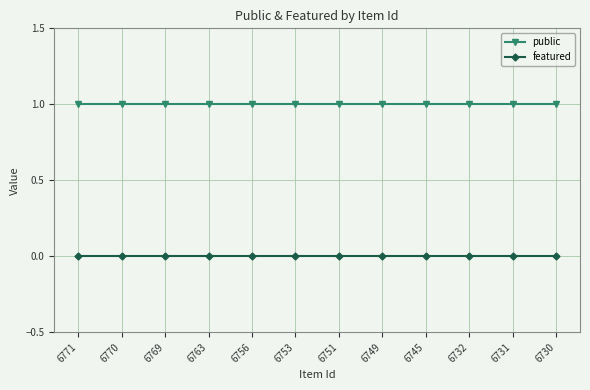

What is the average value of the public series?

1